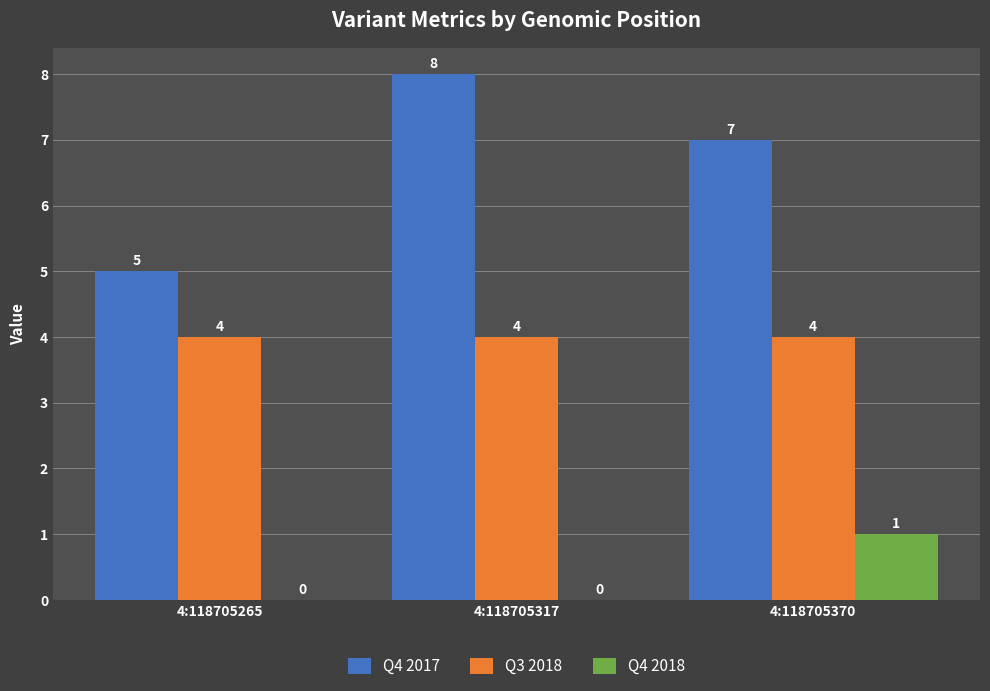

The value of Q4 2018 at 4:118705370 is 2. True or false?

False